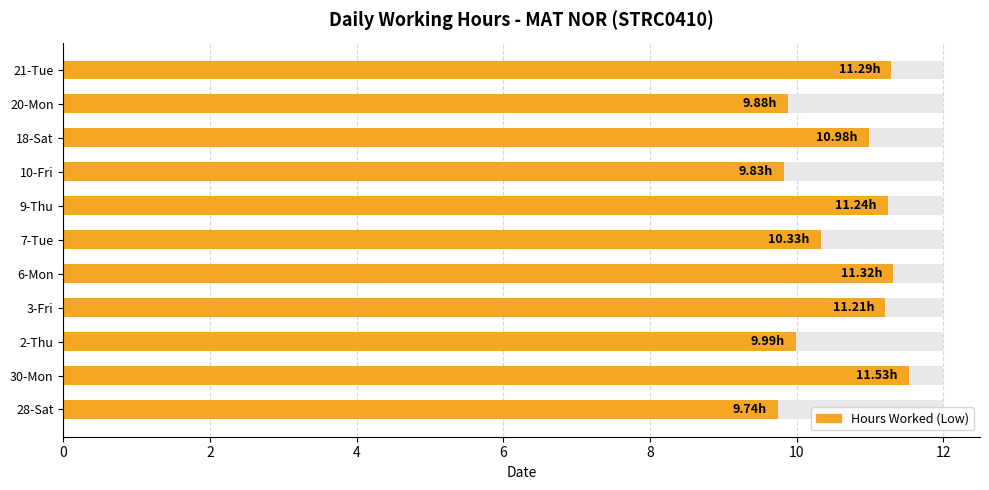

How many data points are above 10?

7